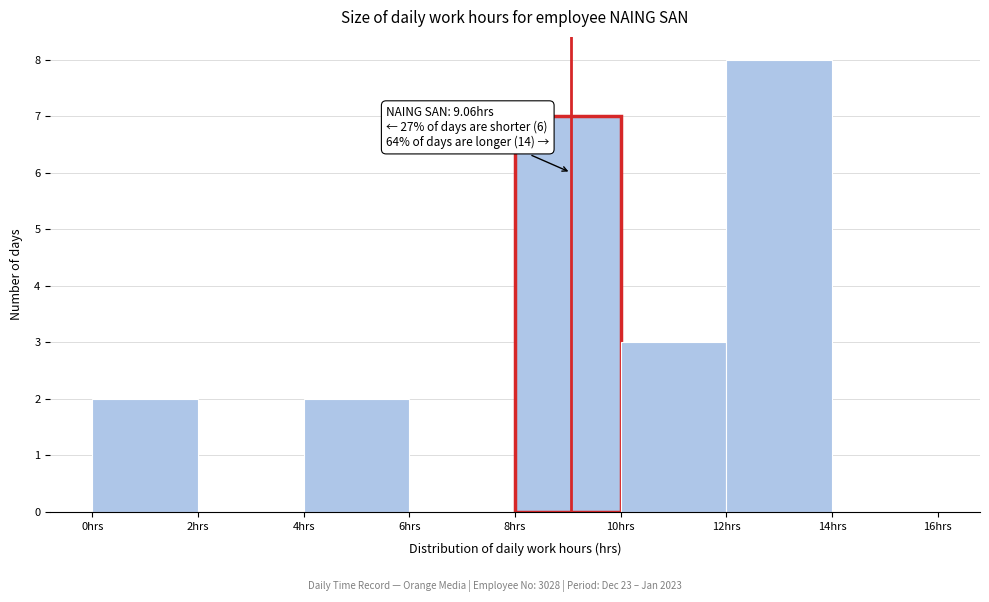

Over which range of the x-axis is the bar tallest?

12 to 14